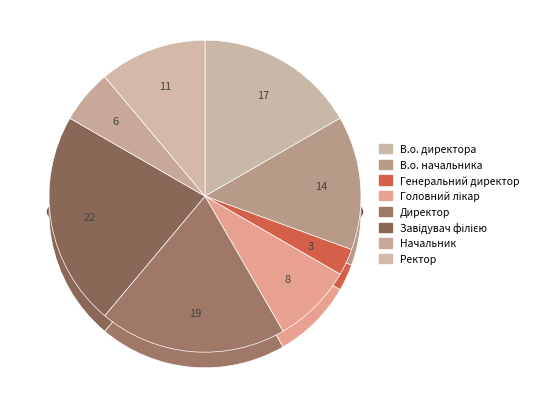

To the nearest percent, what is the difference between the largest and smallest slice percentages?

19%